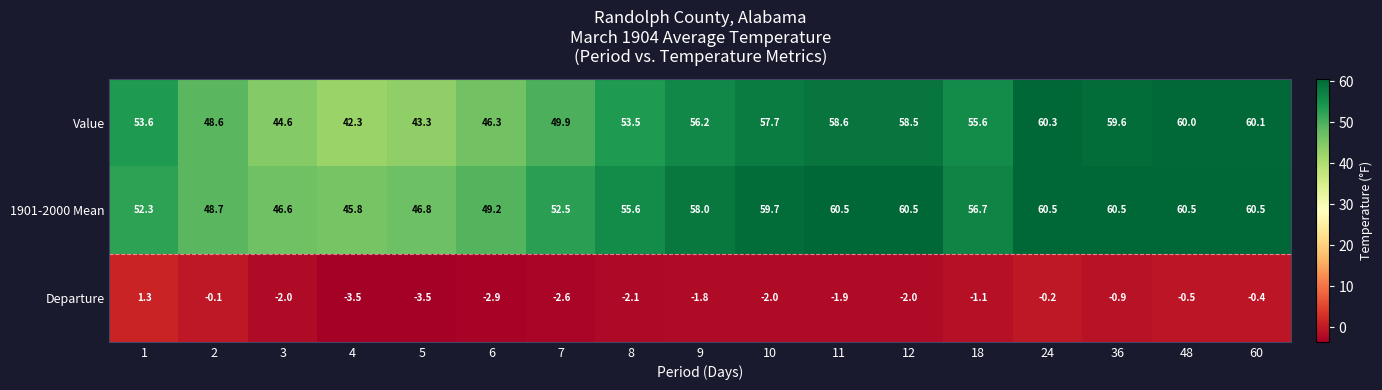

What is the smallest value displayed?

-3.5